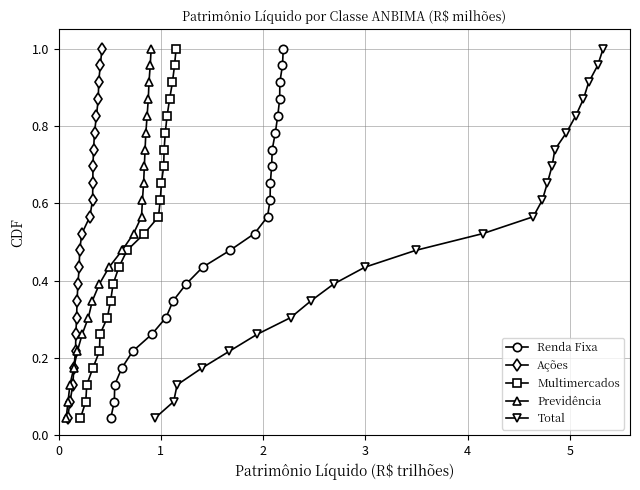

True or false: Renda Fixa has more than 0 interior local peaks.

False